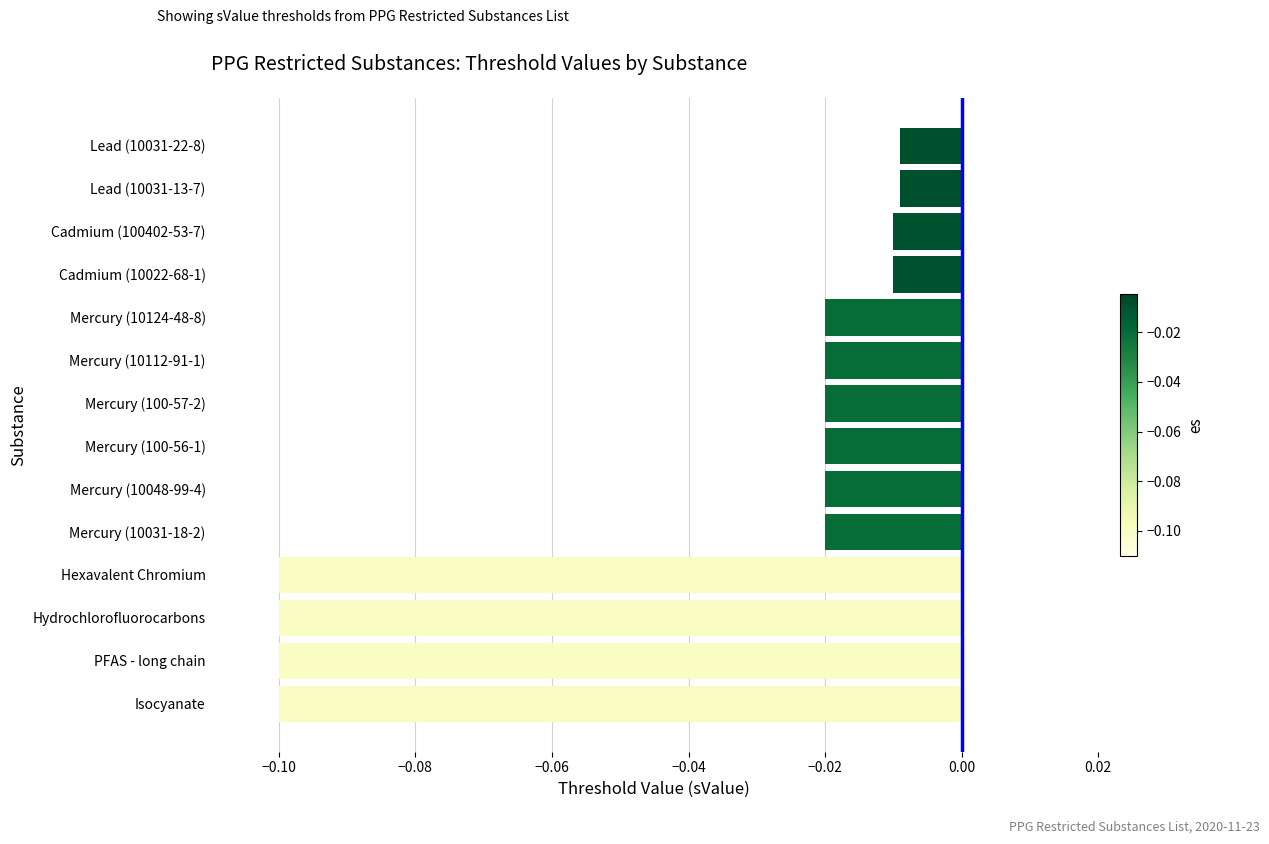

What is the sum of all values?

-0.6